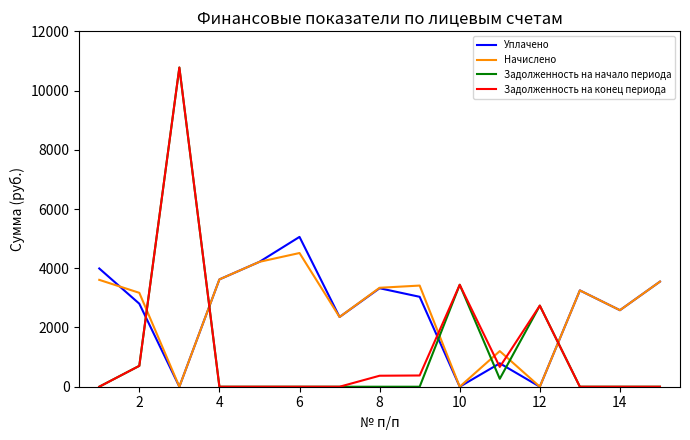

True or false: Задолженность на конец периода and Уплачено intersect in this chart.

True